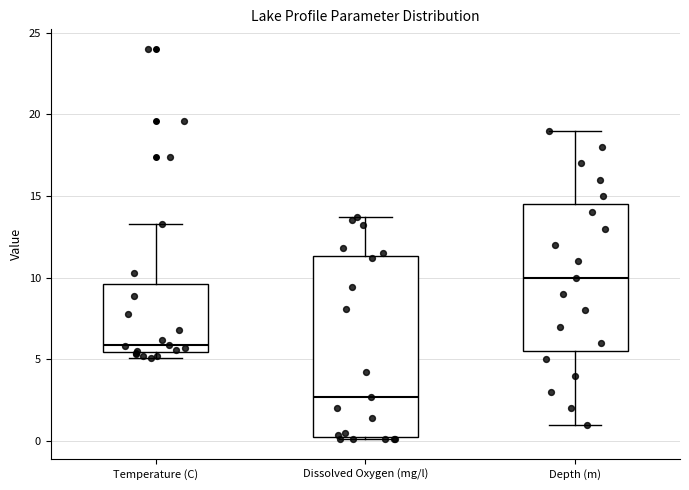

Reading left to right, transcribe this box plot: for each box, give where its median line is, the range the box spans, and where its two whiskers end, as read against the y-axis. The values are not printed on the chart, so give them approximately, as read against the axis.

Temperature (C): median 6.0, box 5.5 to 9.5, whiskers 5.0 to 13.5
Dissolved Oxygen (mg/l): median 2.5, box 0.5 to 11.5, whiskers 0.0 to 13.5
Depth (m): median 10.0, box 5.5 to 14.5, whiskers 1.0 to 19.0